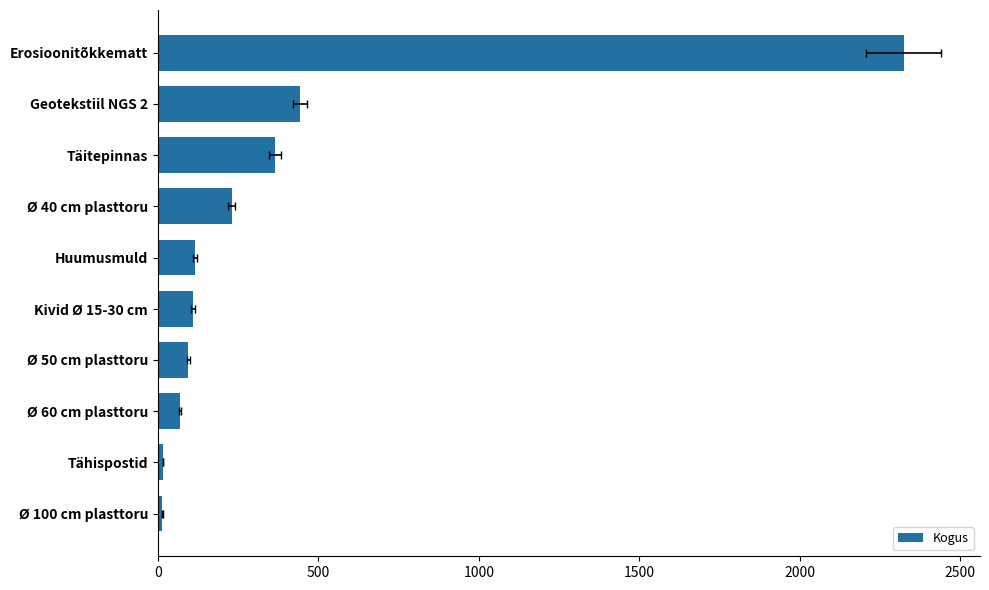

What is the approximate value at Erosioonitõkkematt?

2323.0